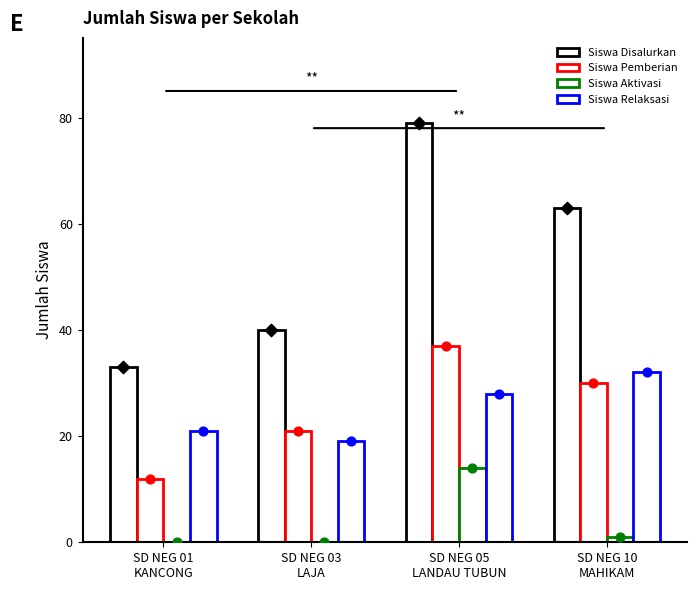

What is the total value across all series at SD NEG 01
KANCONG?

66